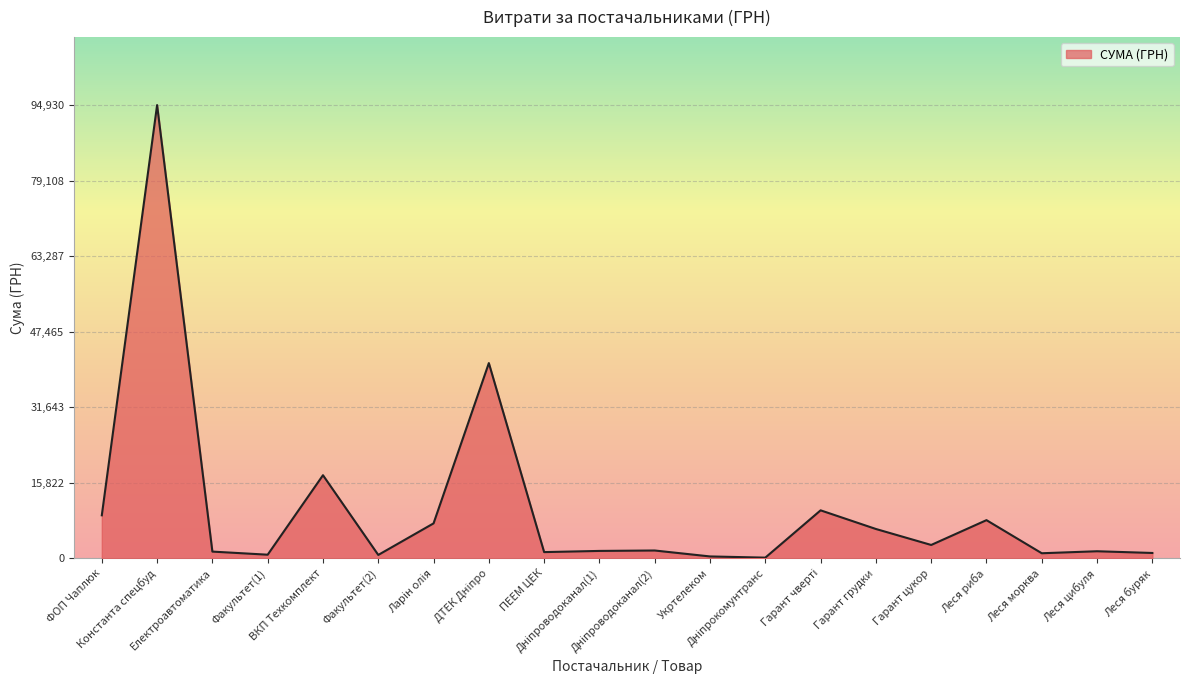

What is the difference between the maximum and minimum values?

94794.2